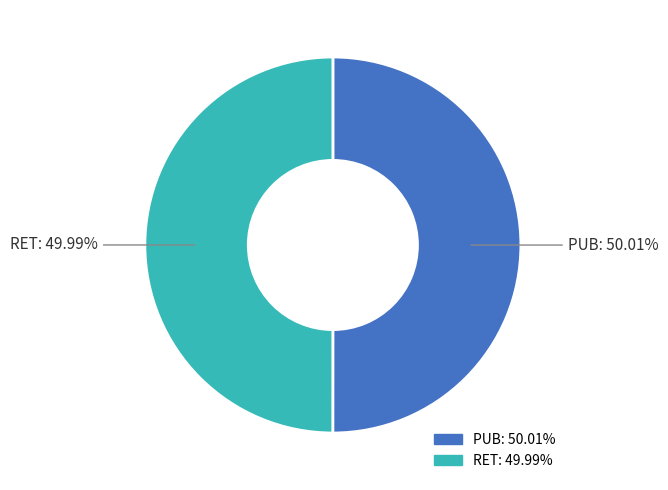

How many slices are in this pie chart?

2